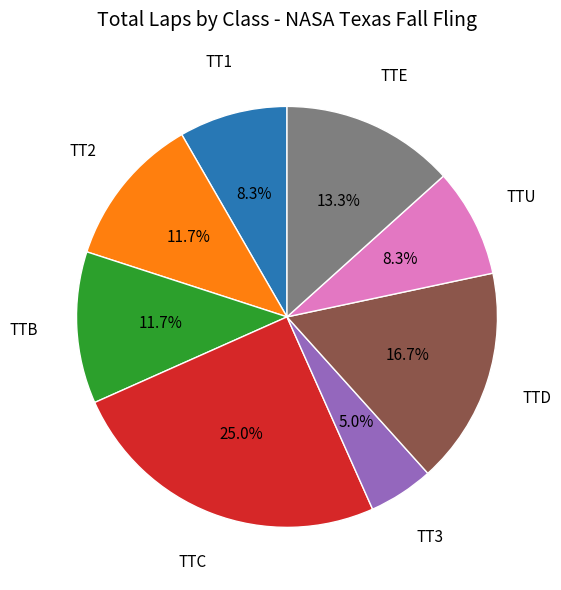

Is there a majority slice in this chart?

No